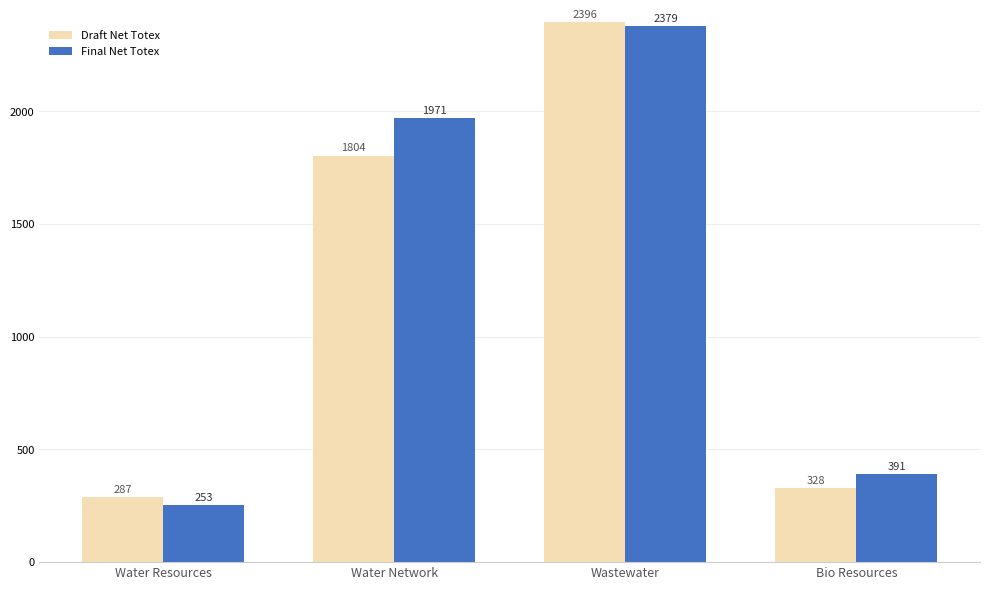

What is the value of the Draft Net Totex bar at the 4th from the left?

328.0